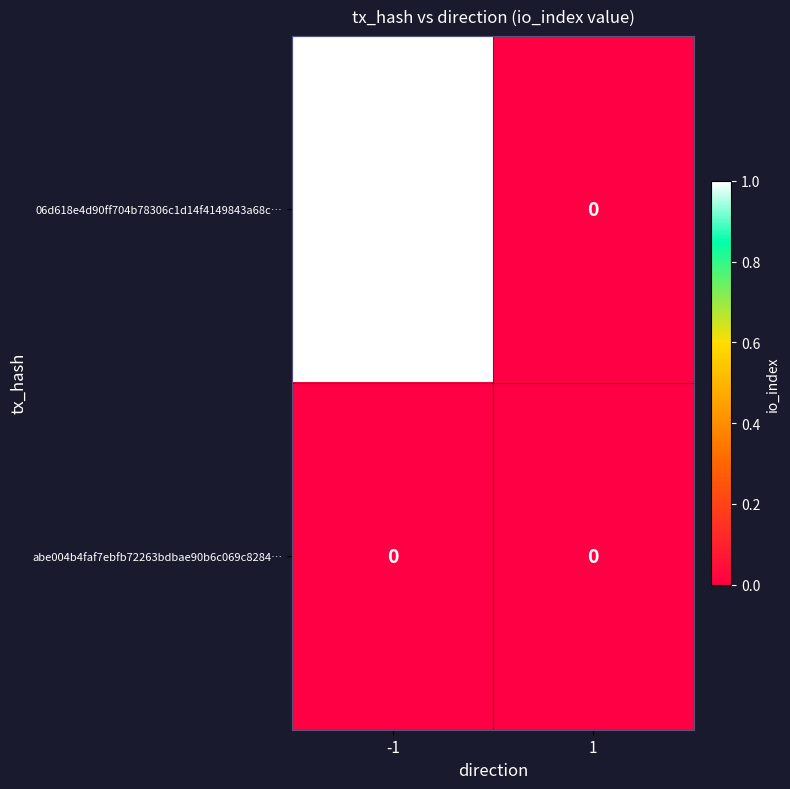

True or false: abe004b4faf7ebfb72263bdbae90b6c069c8284… has a value of 0 at 1.

True